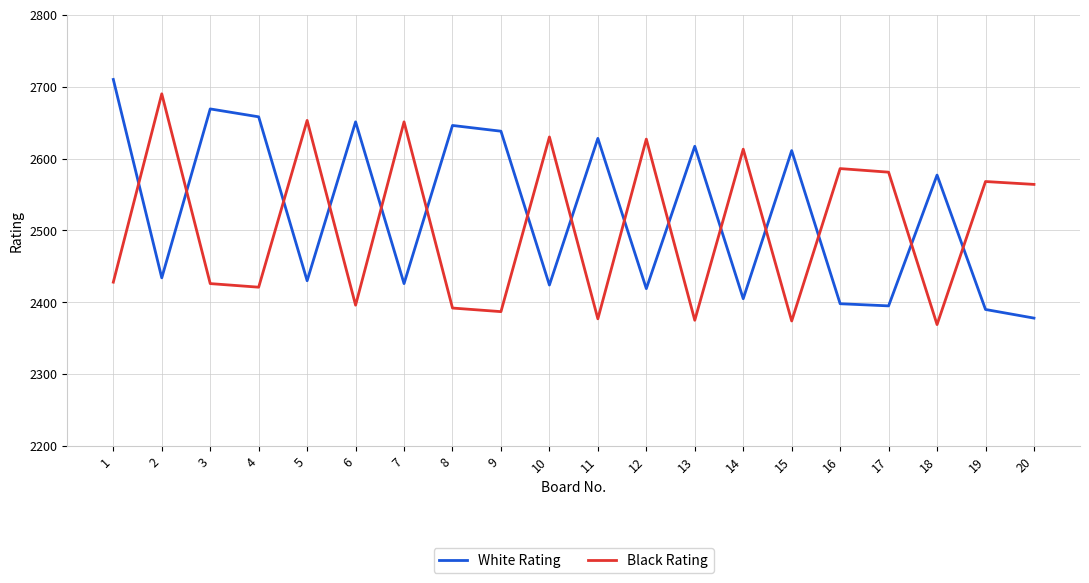

At 12, list the series in order from smallest to largest.

White Rating, Black Rating